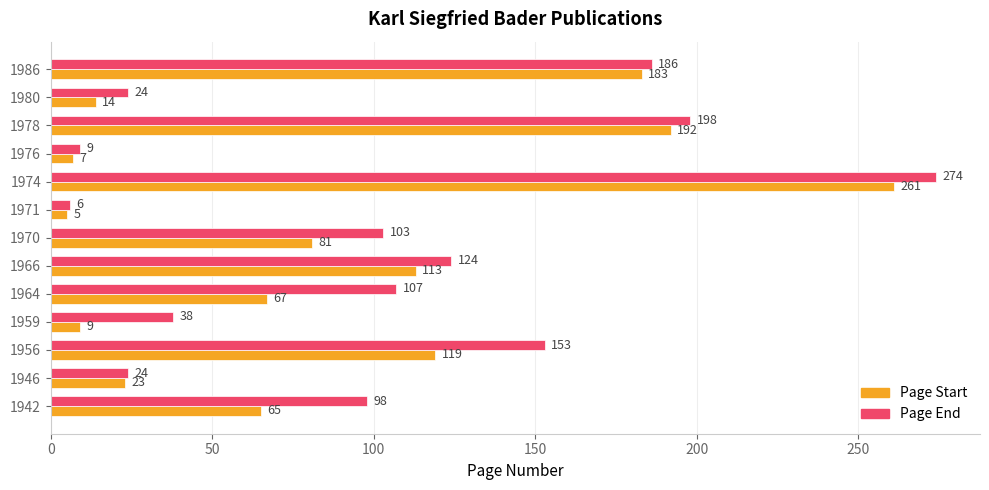

At which category is the sum across all series the highest?

1974